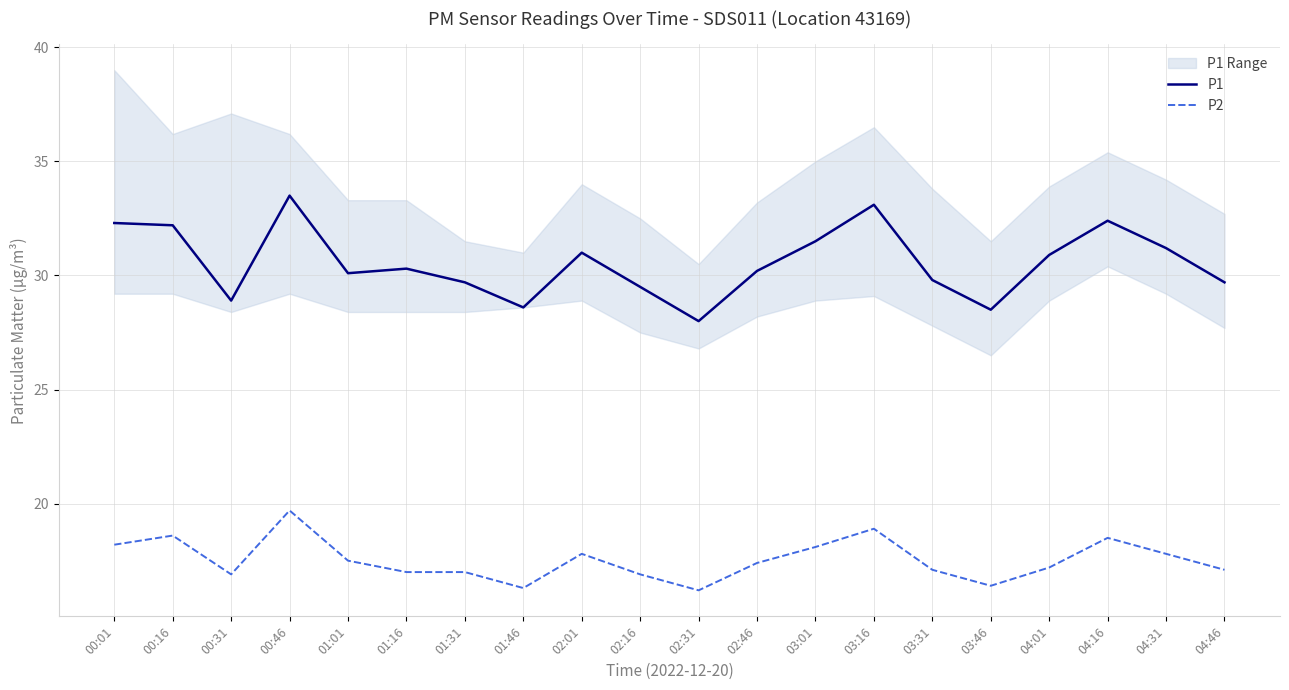

What is the maximum value shown in the chart?

33.5